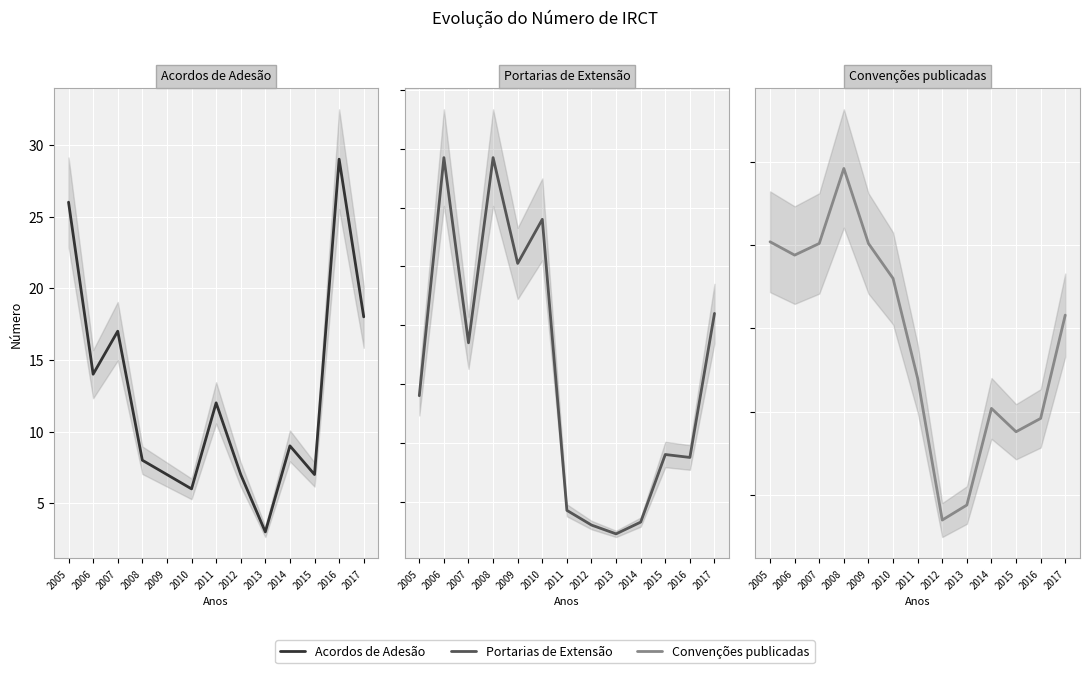

What is the smallest value displayed?

3